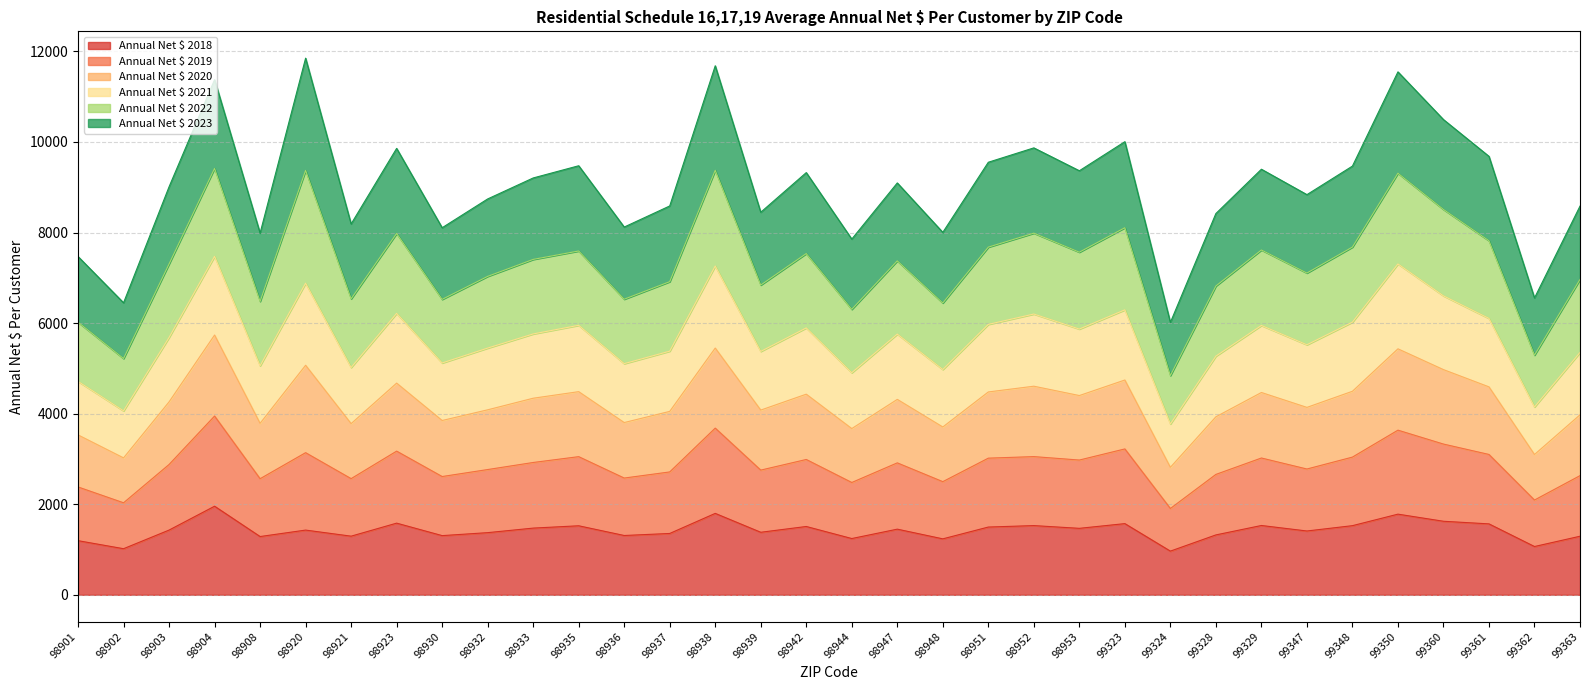

How many lines are shown in the chart?

6